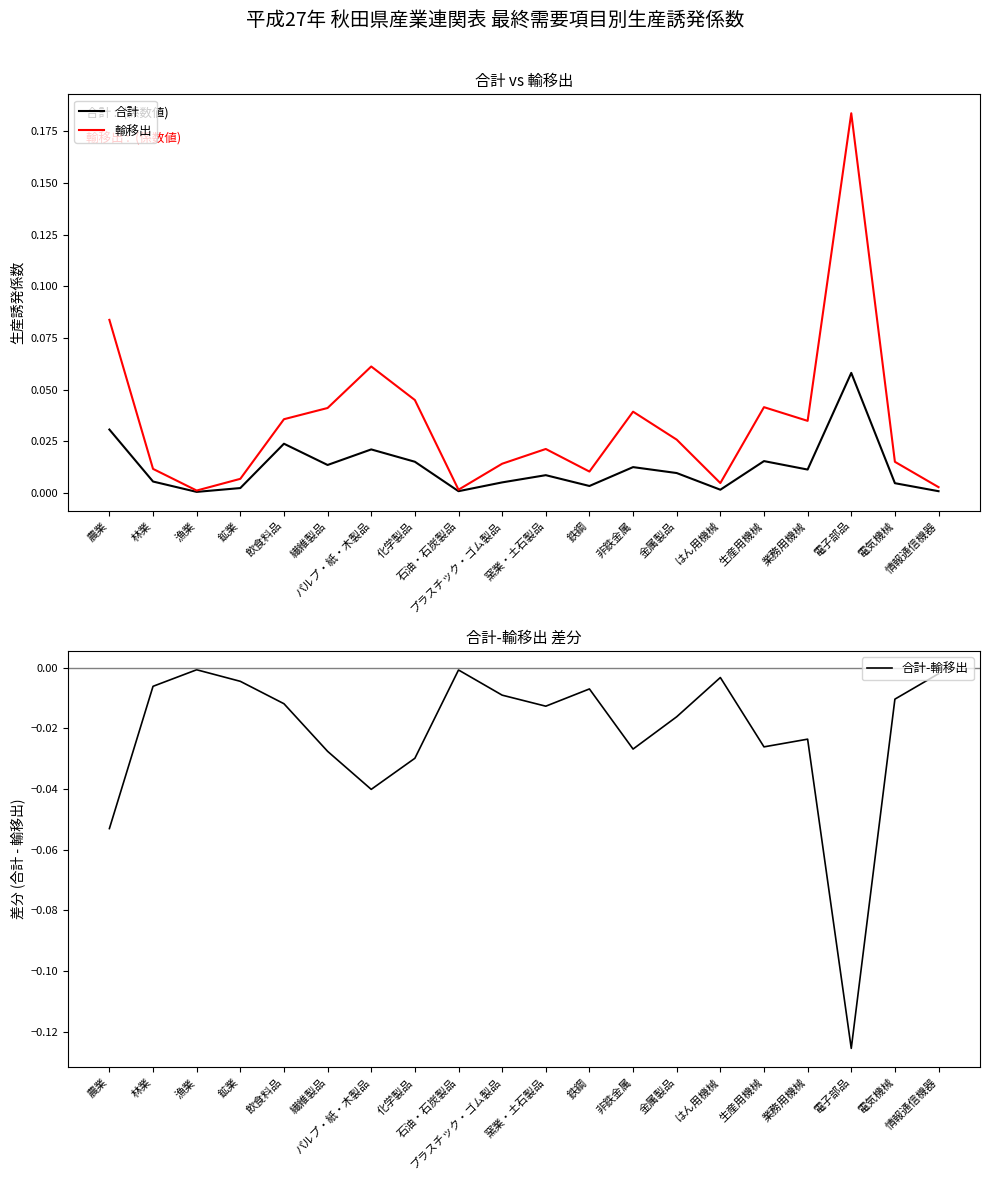

Which category has the lowest value across all series?

電子部品